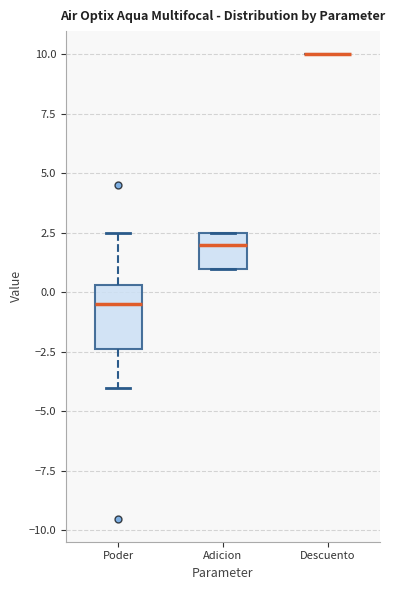

Which box is the tallest, from its lower edge to its upper edge?

Poder